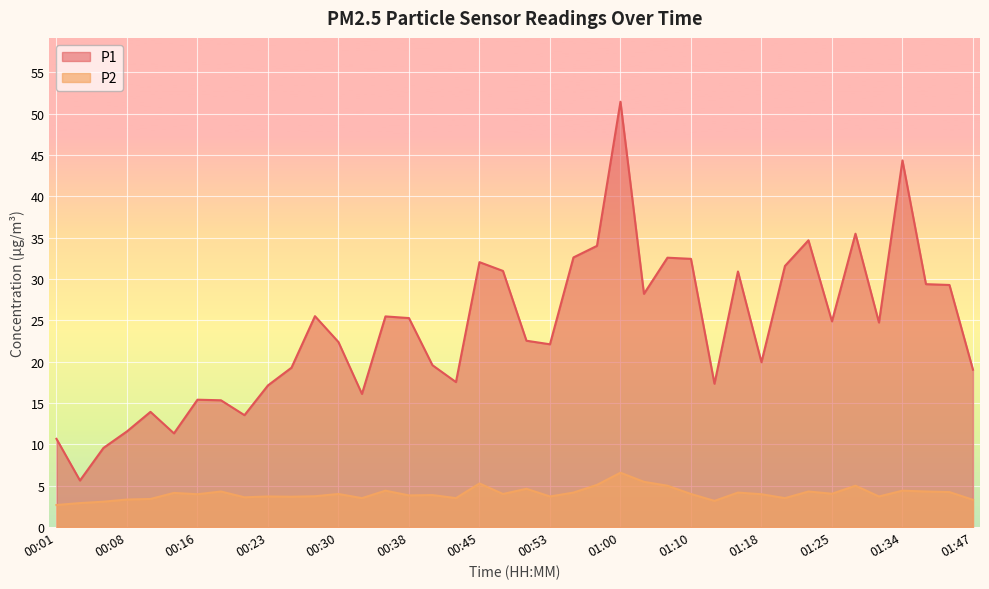

True or false: P1 and P2 intersect in this chart.

False